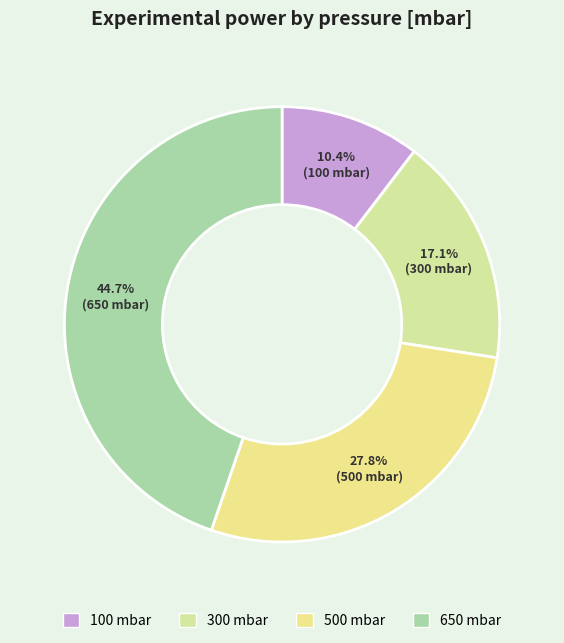

To the nearest percent, what percentage of the pie is 650?

45%